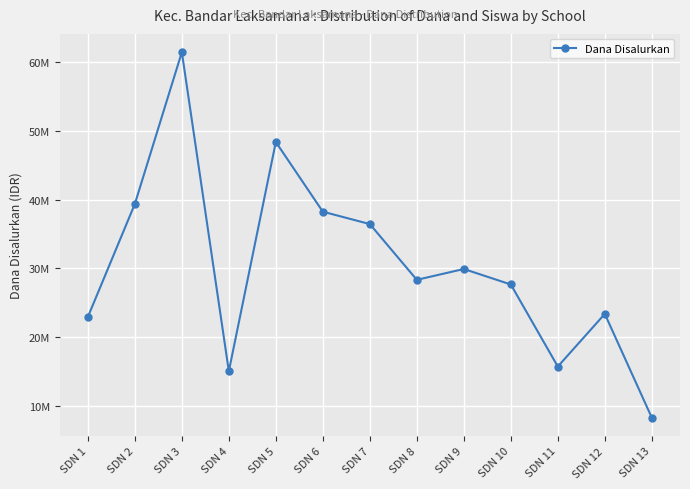

Does the chart have visible grid lines?

Yes